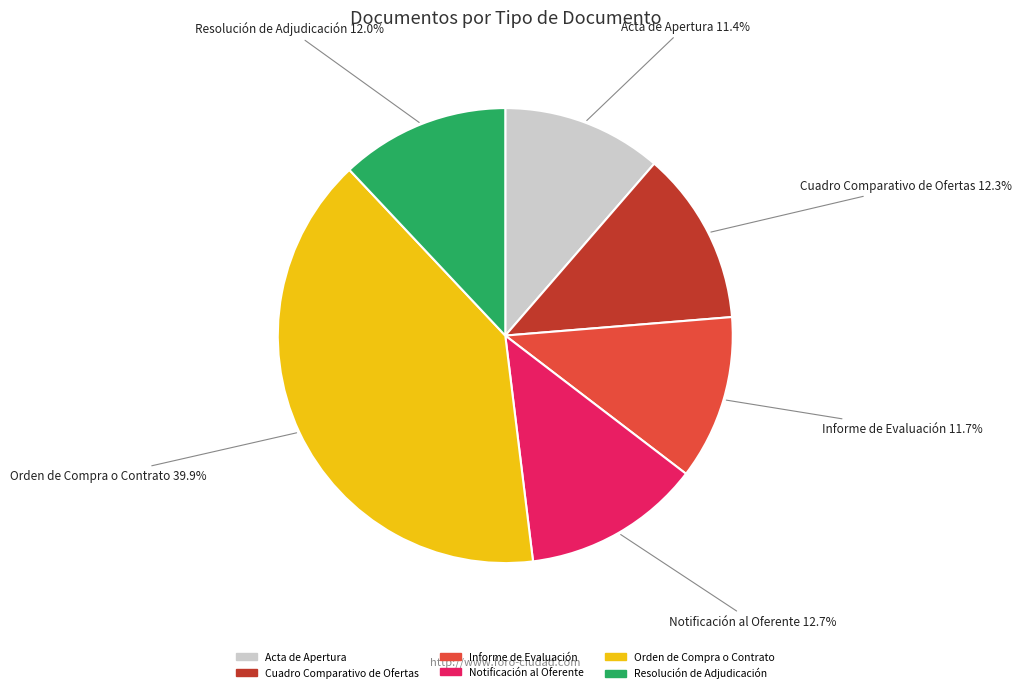

Is Acta de Apertura the majority of the pie?

No